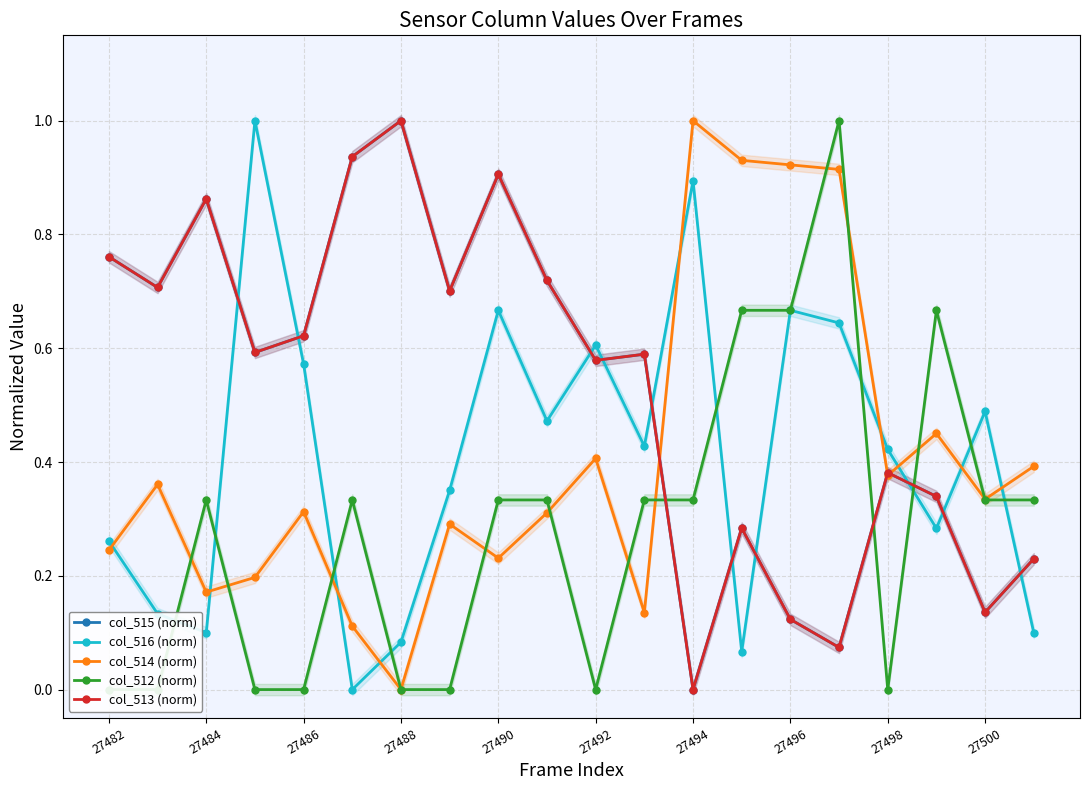

At which category does the chart reach its peak across all series?

27488